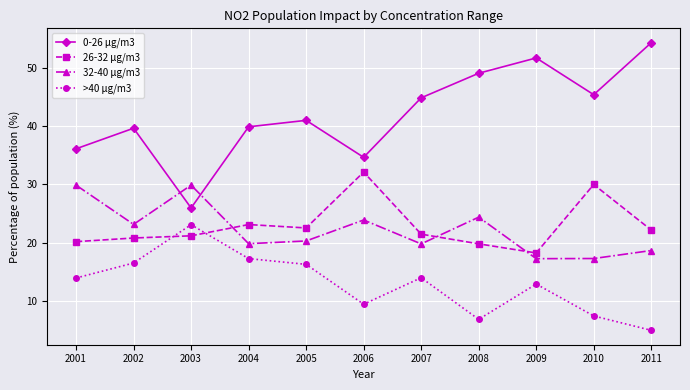

Between 2007 and 2009, which series saw the biggest shift?

0-26 μg/m3